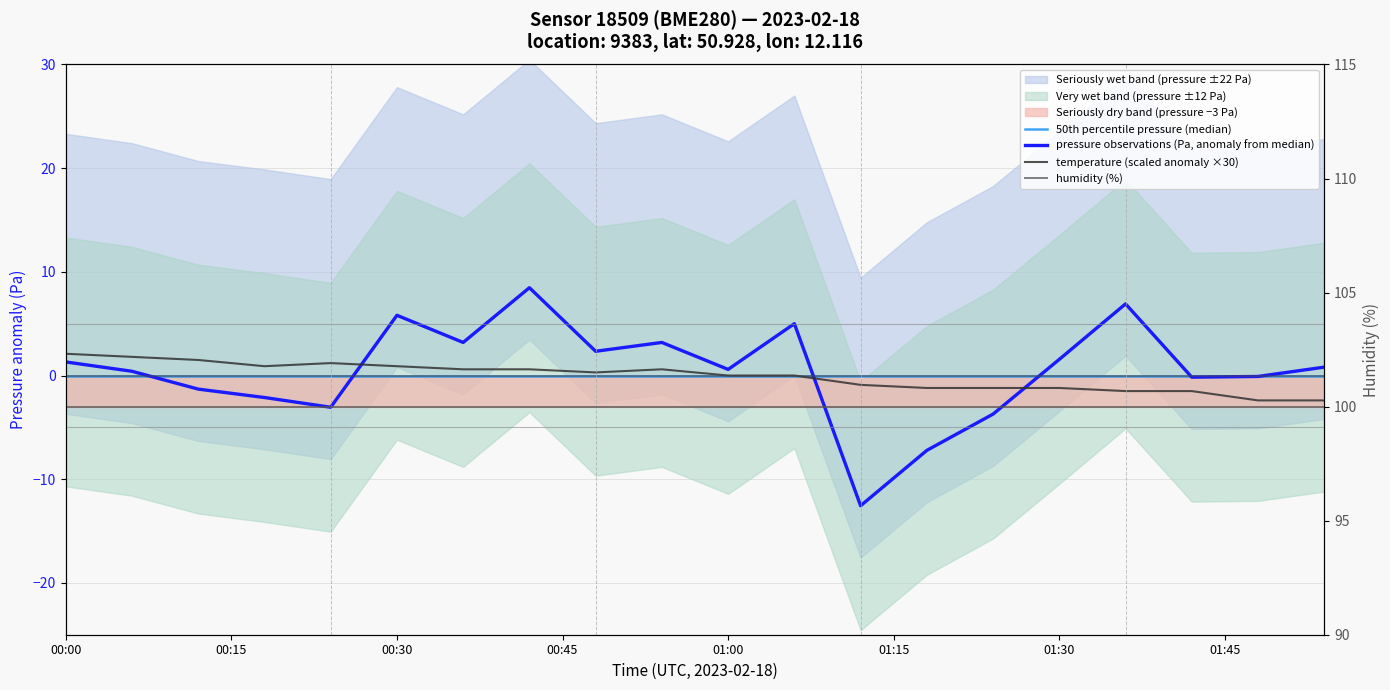

Does the chart have visible grid lines?

Yes